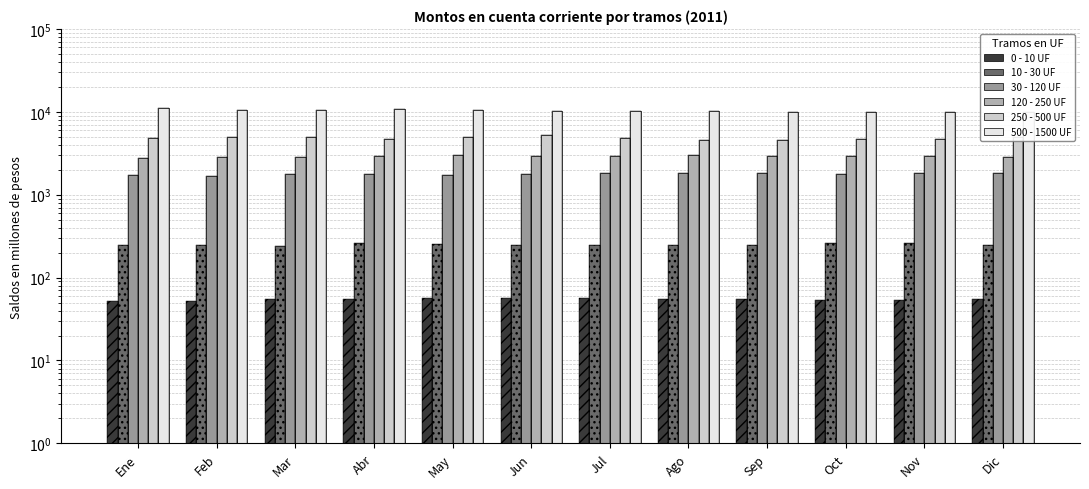

What is the value of the 30 - 120 UF bar at the 11th from the left?

1836.4